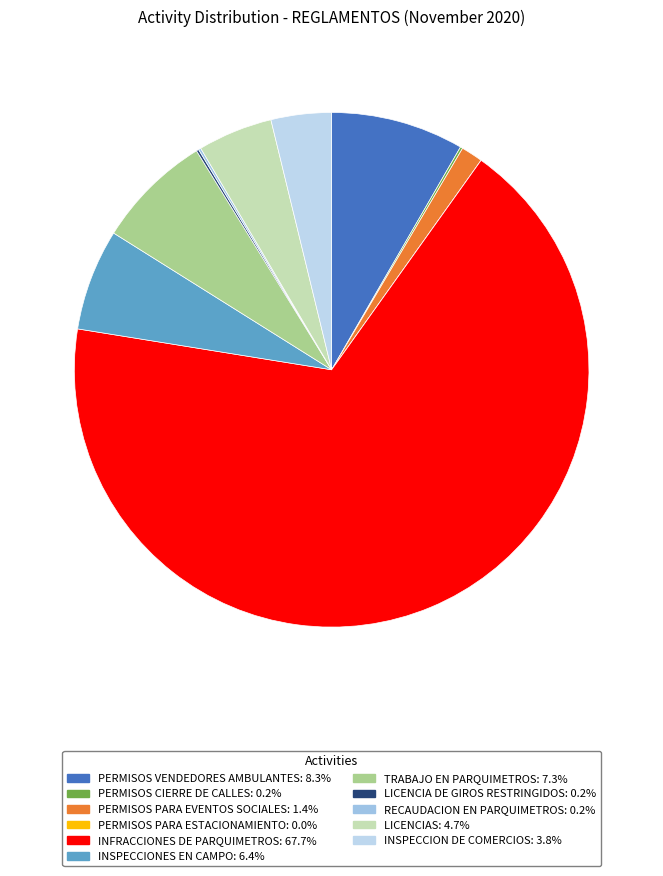

What is the largest slice in the pie chart?

INFRACCIONES DE PARQUIMETROS